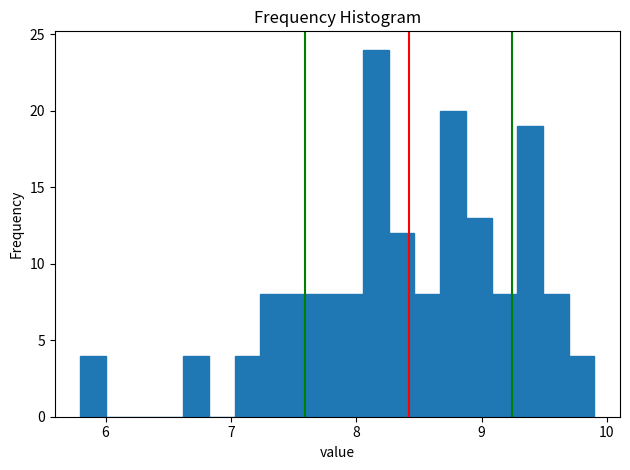

Read against the x-axis, roughly where is the centre of the tallest bar?

8.2